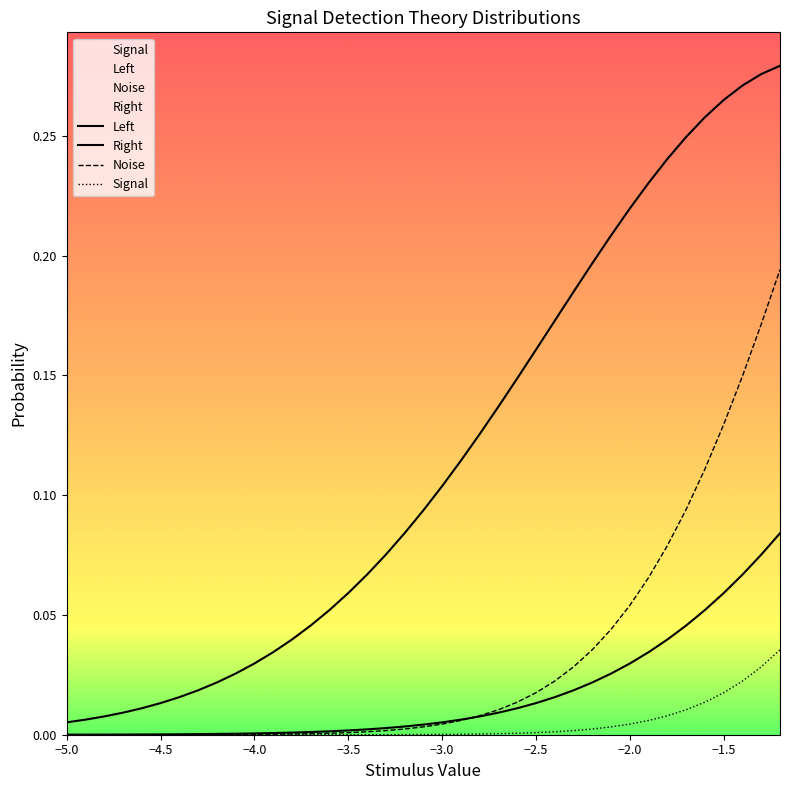

Reading left to right, transcribe all the data shown in this chart.

Signal: 0.0	0.0	0.0	0.0	0.0	0.0	0.0	0.0	0.0	0.0	0.0	0.0	0.0	0.0	0.0	0.0	0.0	0.0	0.0	0.0	0.0	0.0	0.0	0.0	0.0	0.0	0.0	0.0	0.0	0.0	0.0	0.0	0.0	0.0	0.0	0.0	0.0	0.0	0.0
Left: 0.0	0.0	0.0	0.0	0.0	0.0	0.0	0.0	0.0	0.0	0.0	0.0	0.0	0.0	0.0	0.0	0.0	0.0	0.0	0.0	0.0	0.0	0.0	0.0	0.0	0.0	0.0	0.0	0.0	0.0	0.0	0.0	0.0	0.0	0.1	0.1	0.1	0.1	0.1
Noise: 0.0	0.0	0.0	0.0	0.0	0.0	0.0	0.0	0.0	0.0	0.0	0.0	0.0	0.0	0.0	0.0	0.0	0.0	0.0	0.0	0.0	0.0	0.0	0.0	0.0	0.0	0.0	0.0	0.0	0.0	0.1	0.1	0.1	0.1	0.1	0.1	0.1	0.2	0.2
Right: 0.0	0.0	0.0	0.0	0.0	0.0	0.0	0.0	0.0	0.0	0.0	0.0	0.0	0.0	0.1	0.1	0.1	0.1	0.1	0.1	0.1	0.1	0.1	0.1	0.1	0.2	0.2	0.2	0.2	0.2	0.2	0.2	0.2	0.2	0.3	0.3	0.3	0.3	0.3